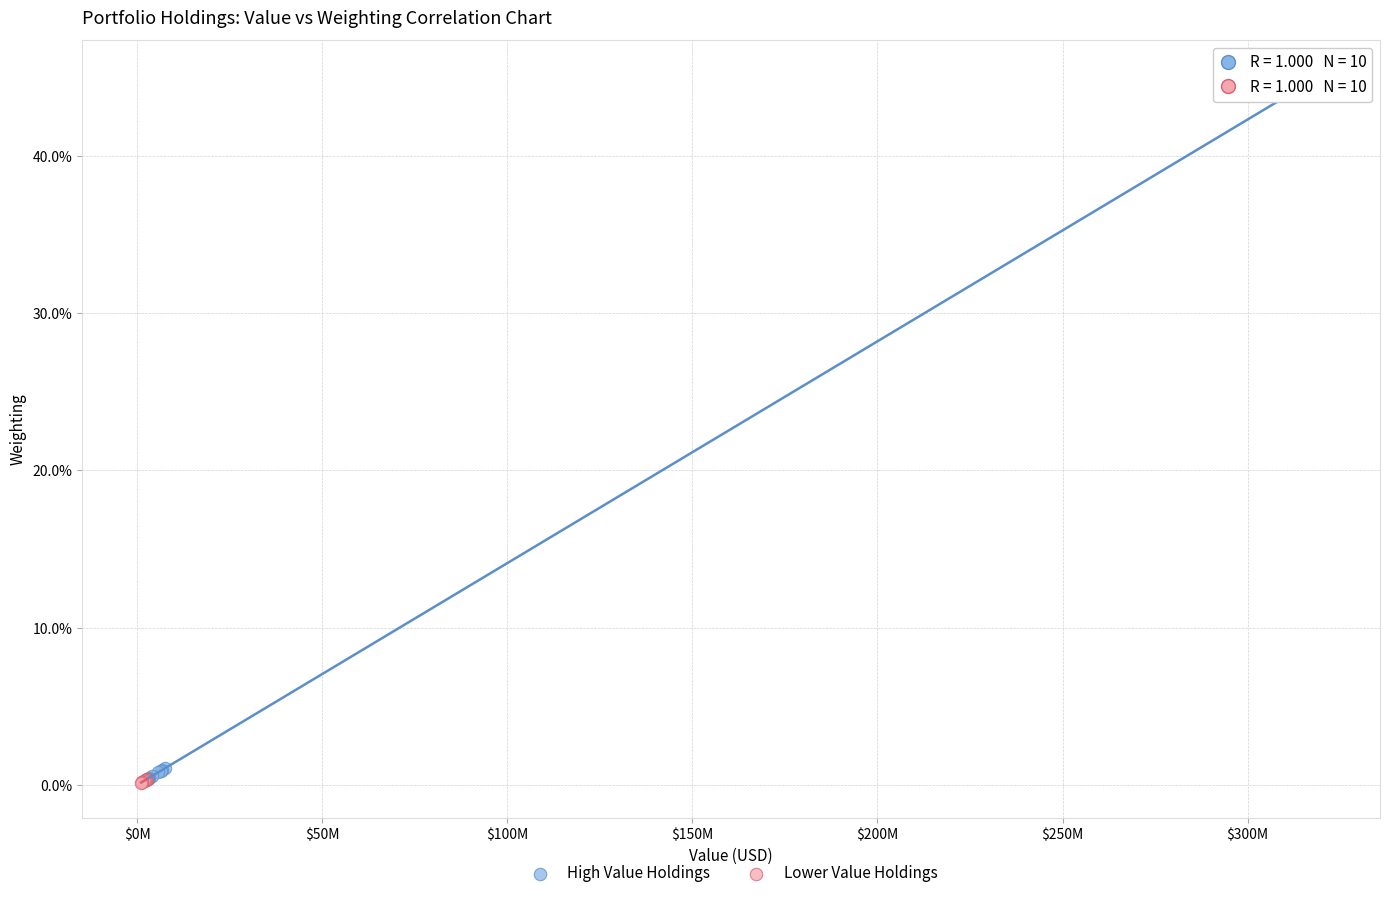

Which series has the widest spread of Y values?

High Value Holdings